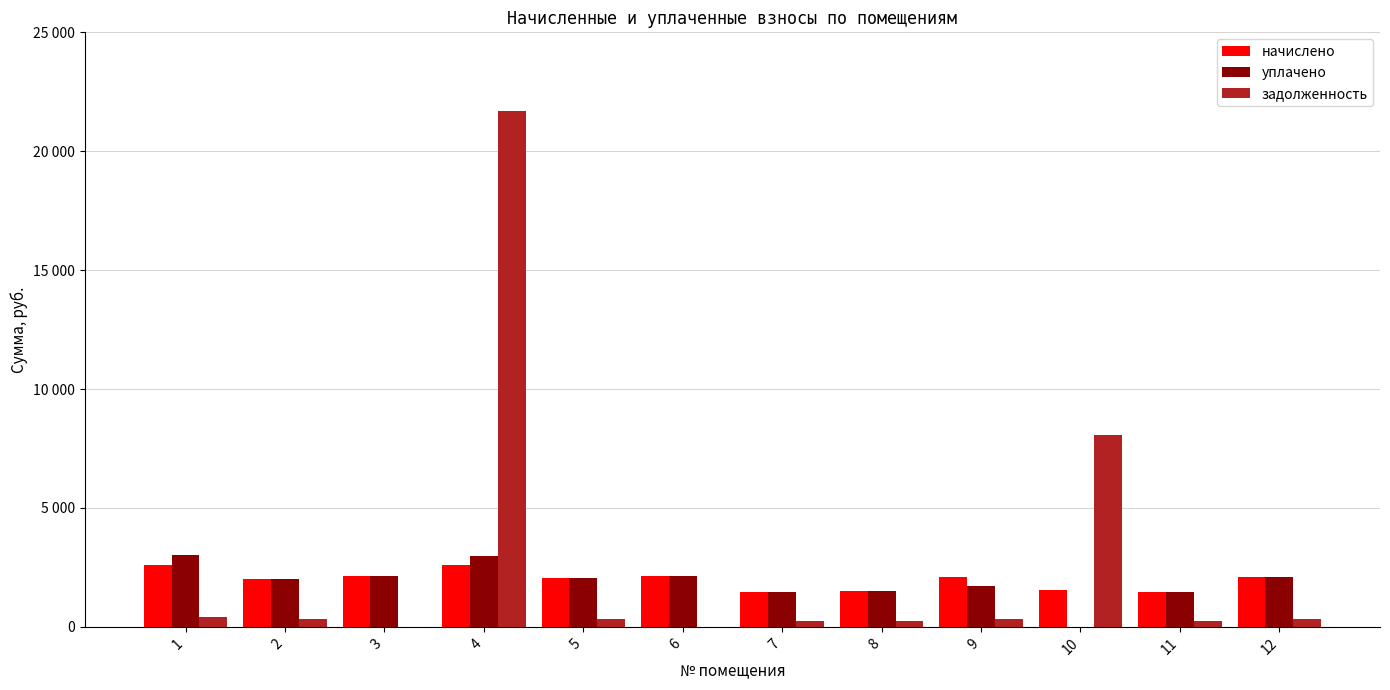

What are all the series names shown in the legend?

начислено, уплачено, задолженность